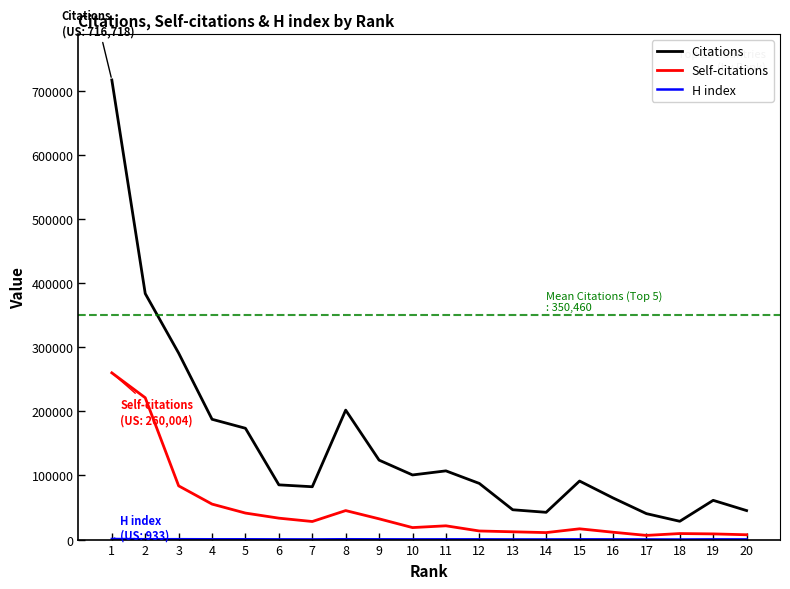

What is the total value across all series at 13?

58966